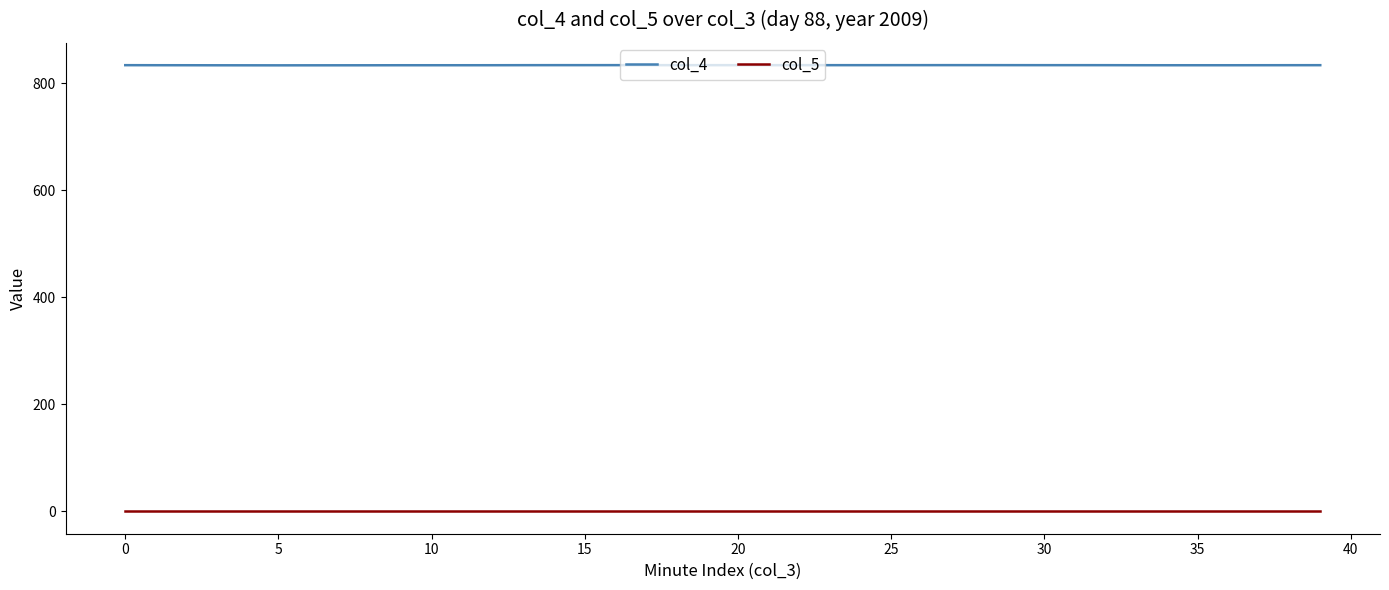

Does the chart have visible grid lines?

No